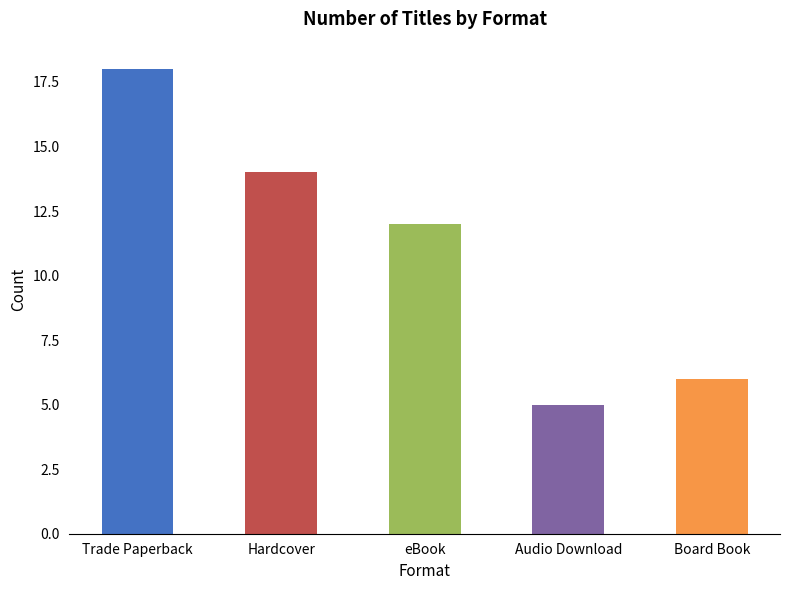

Reading left to right, extract all data points from this chart.

Trade Paperback=18	Hardcover=14	eBook=12	Audio Download=5	Board Book=6